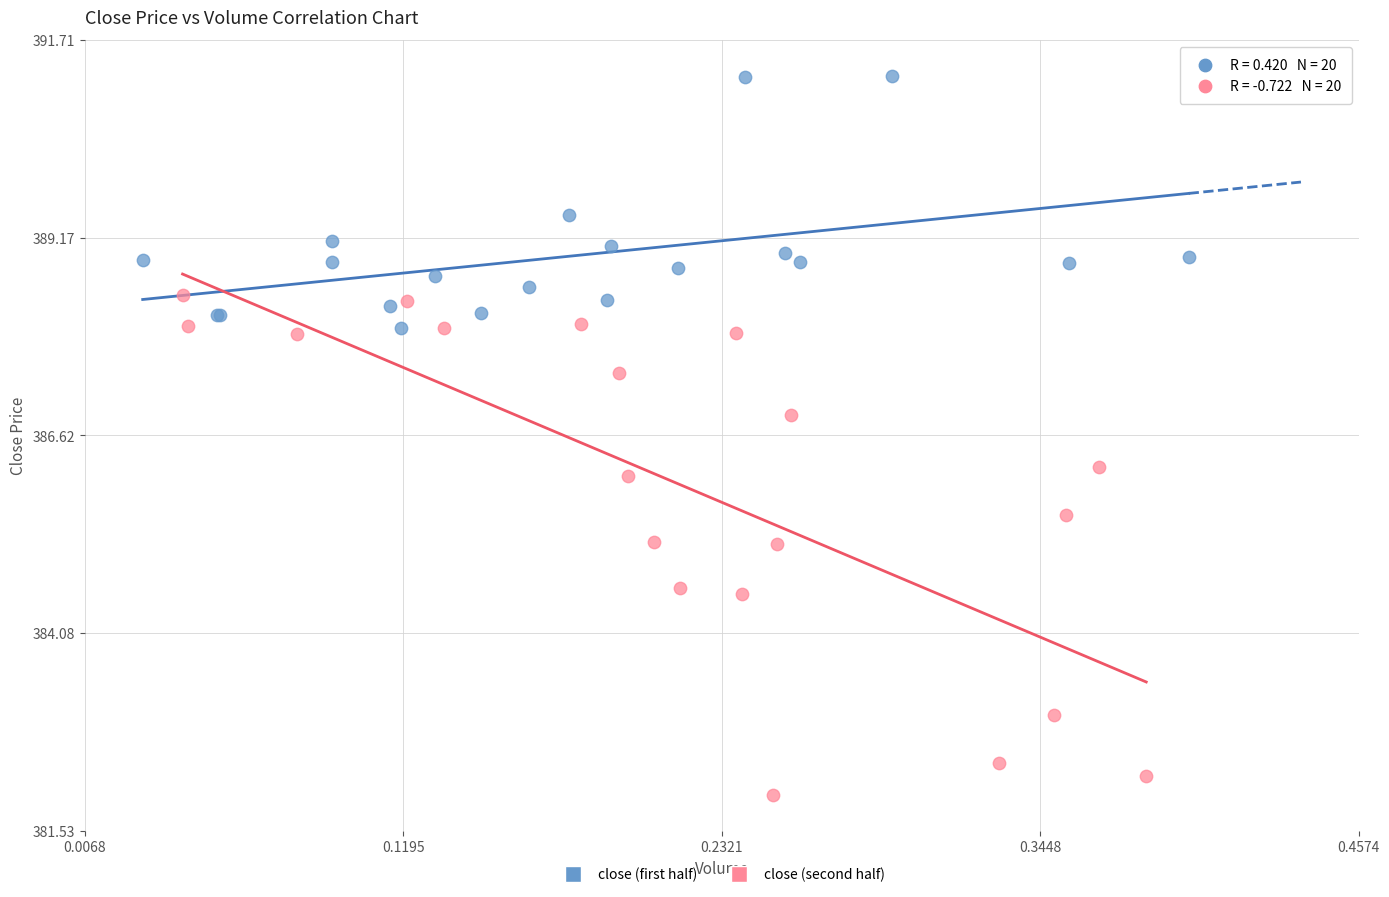

What are all the series names shown in the legend?

close (first half), close (second half)